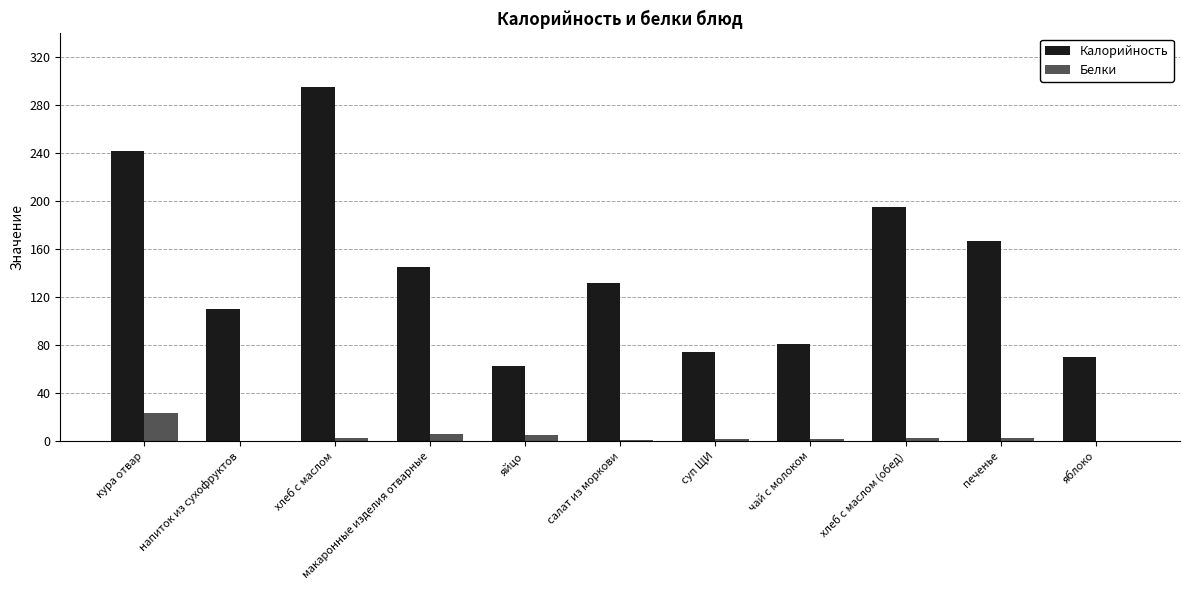

What is the sum of the Калорийность values at яйцо and яблоко?

133.5